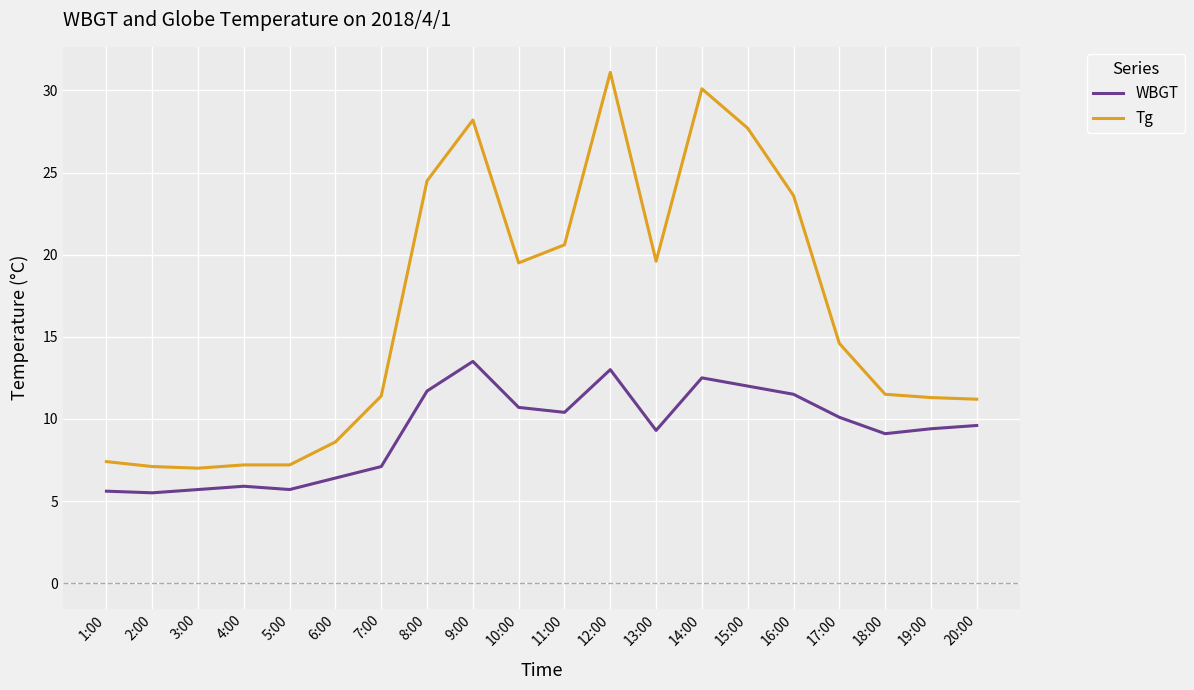

Between 2:00 and 10:00, which series saw the biggest shift?

Tg